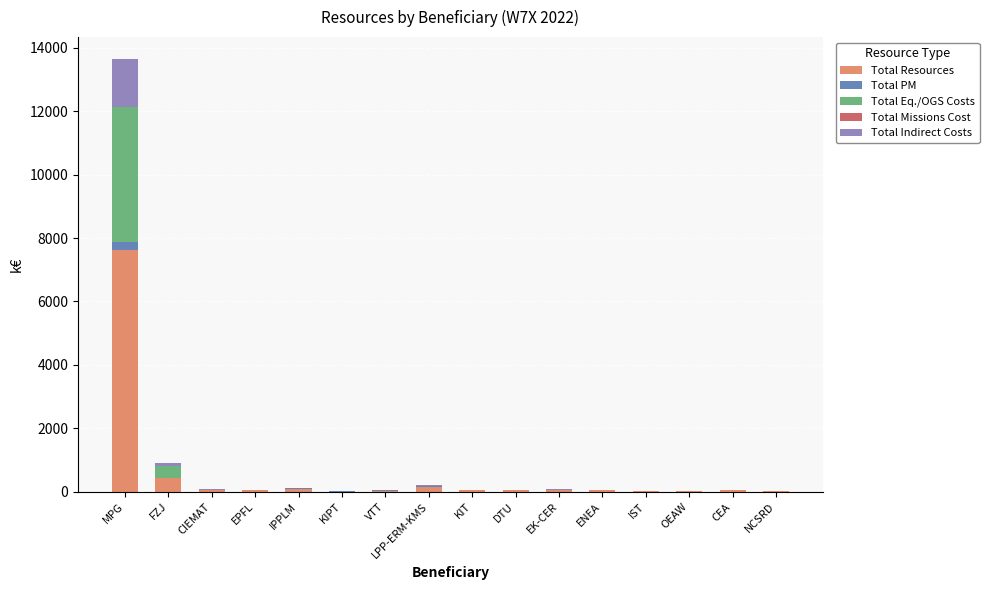

What is the sum of all Total Resources values?

8786.3